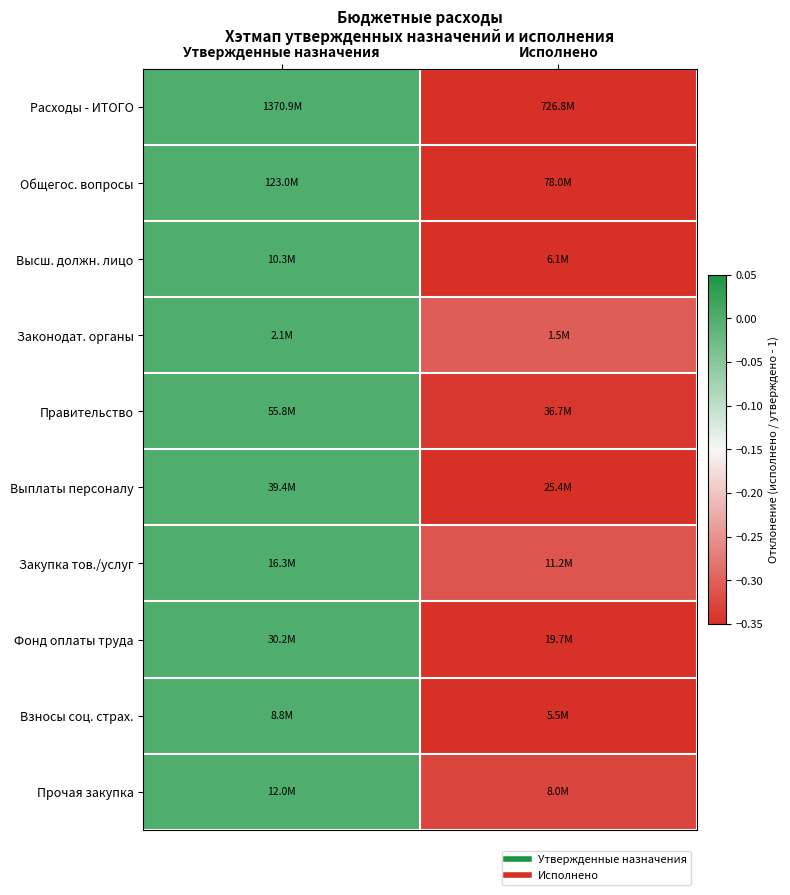

Which category has the lowest value across all series?

Исполнено